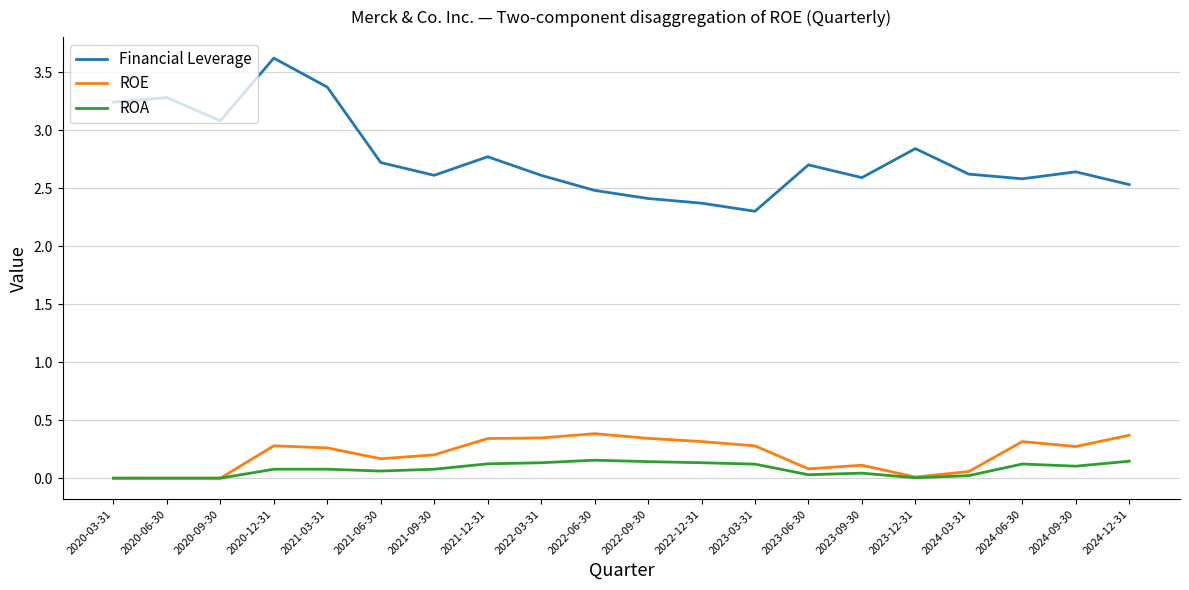

Is the value of ROA at 2023-09-30 greater than the value of ROE at 2023-09-30?

No